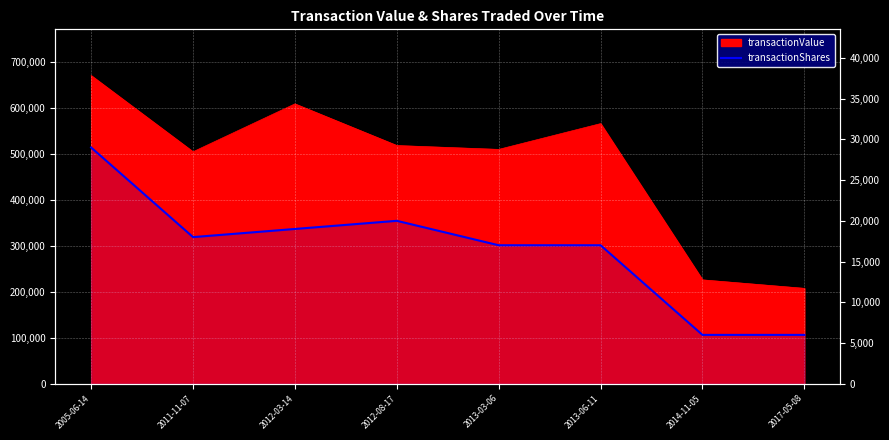

What position from the left is 2012-03-14?

3